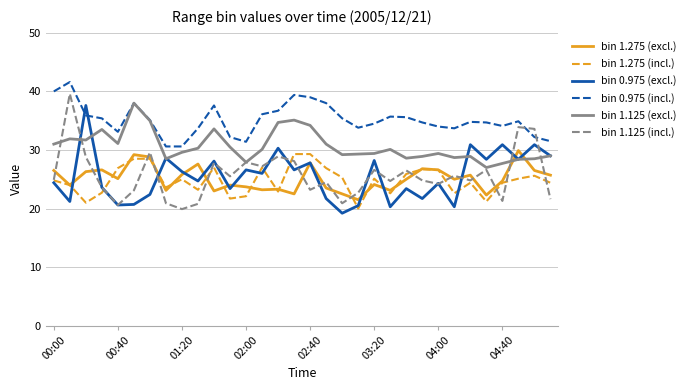

What is the minimum value shown in the chart?

19.2